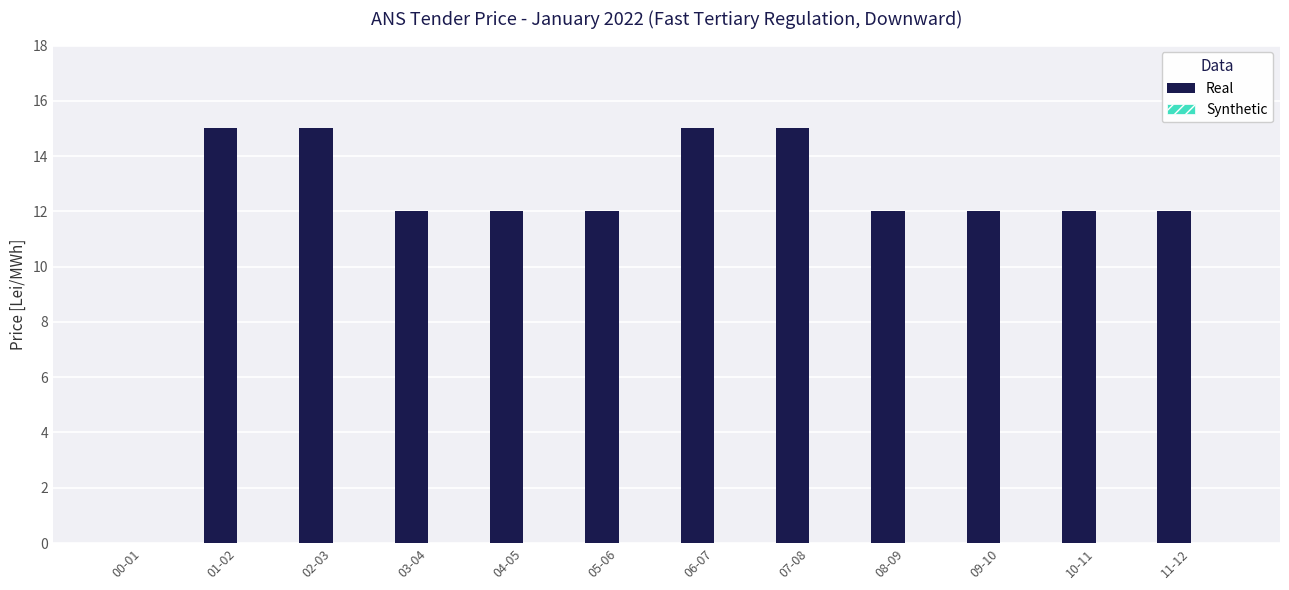

The value at 08-09 is 5. True or false?

False